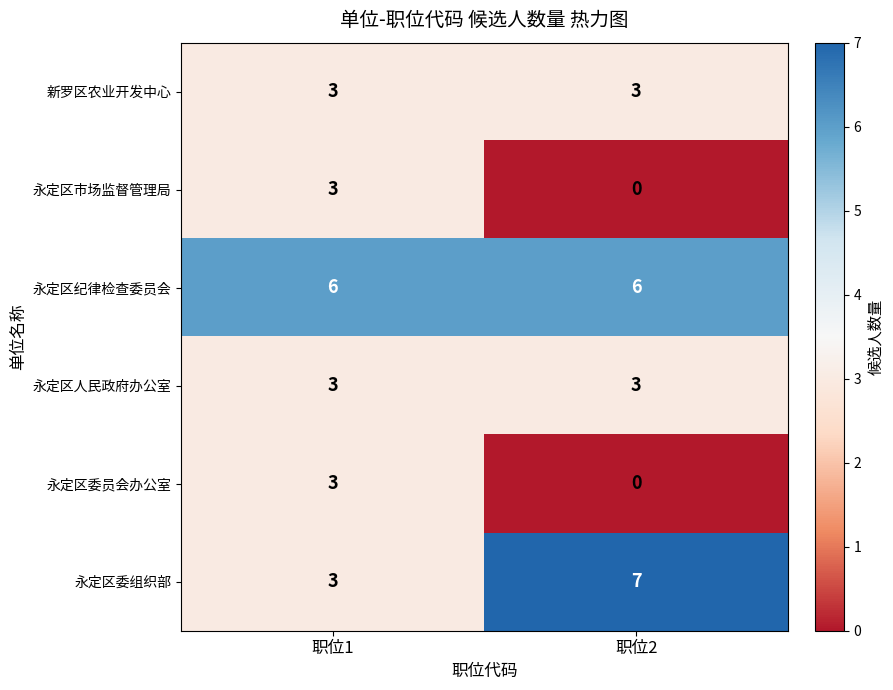

Which series changed the most between 职位1 and 职位2?

永定区委组织部